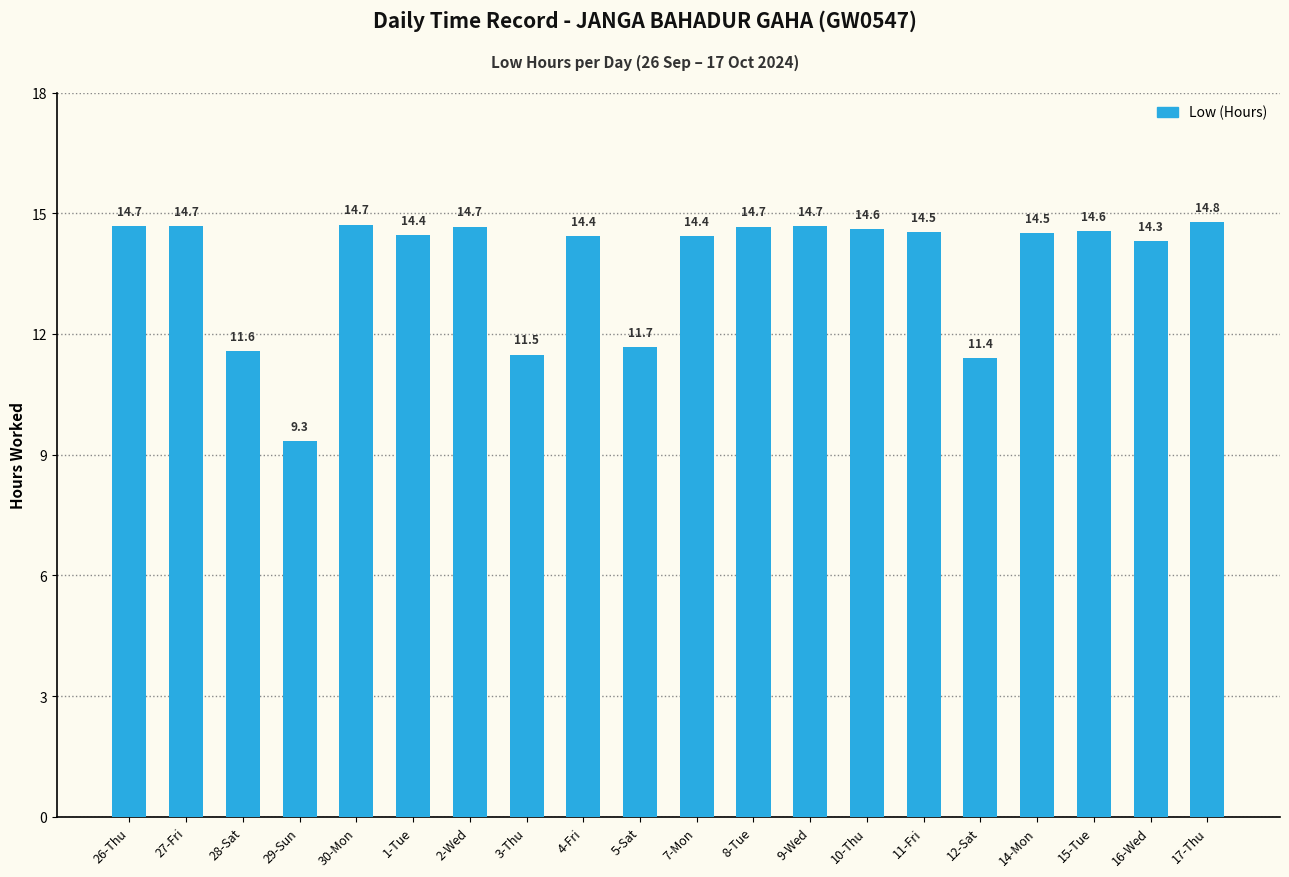

What is the value of the 8th bar from the left?

11.5